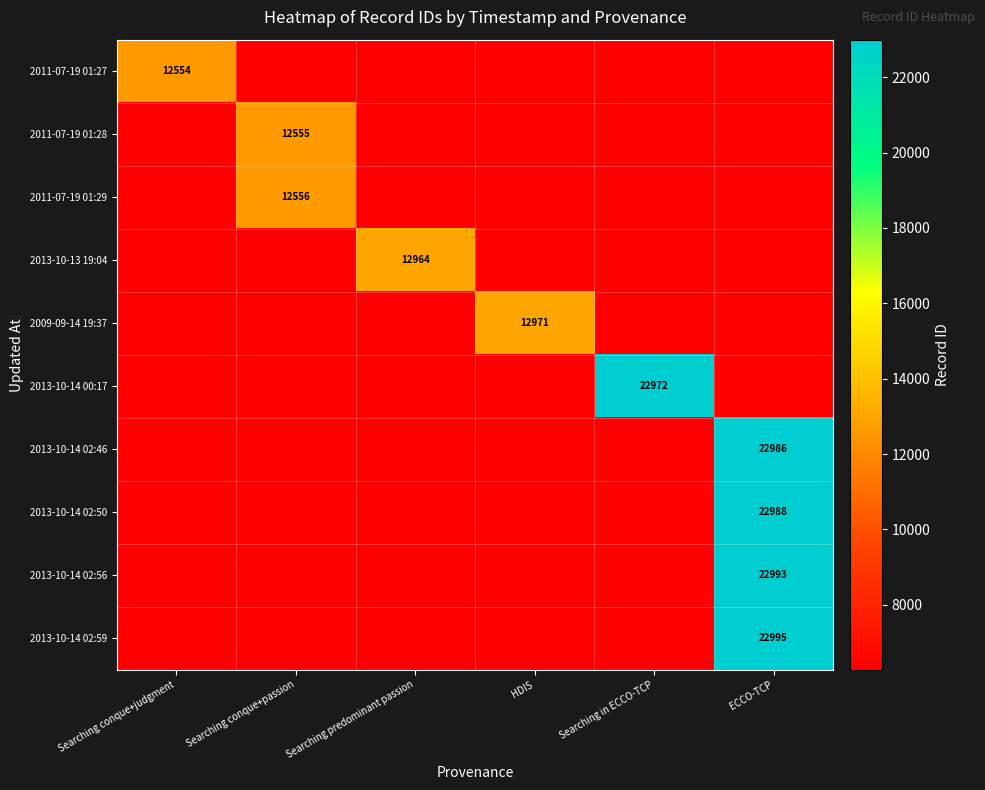

Which series has the largest total across all categories?

2013-10-14 02:59